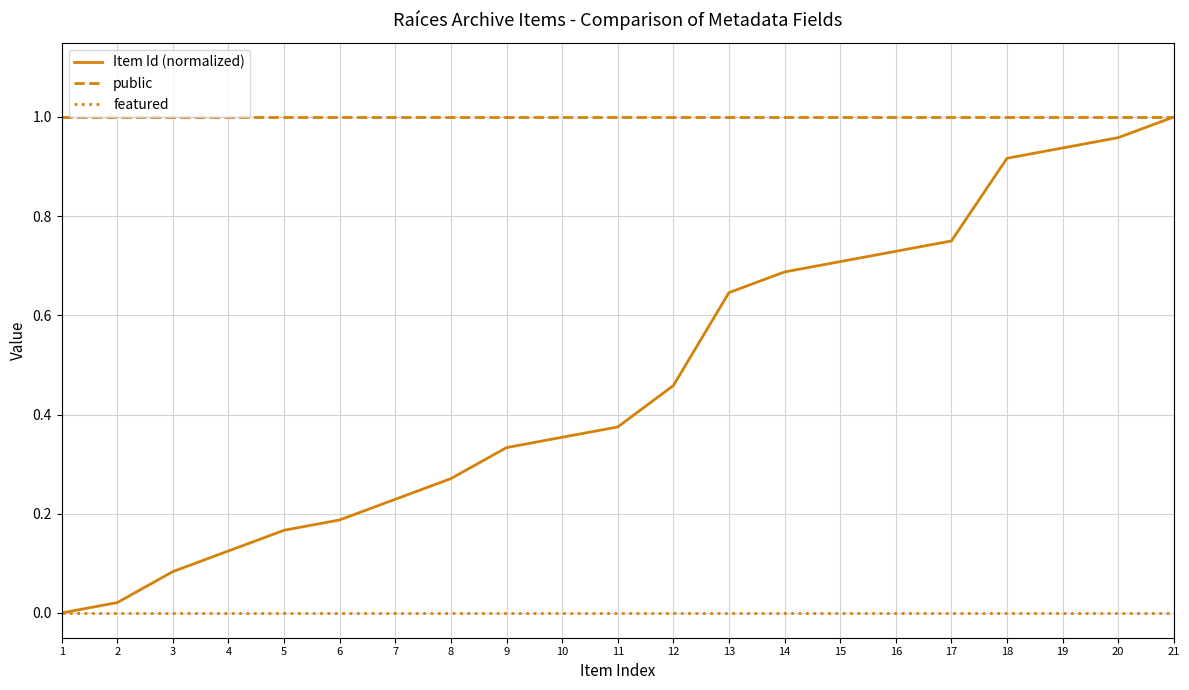

How many categories are shown in the chart?

21